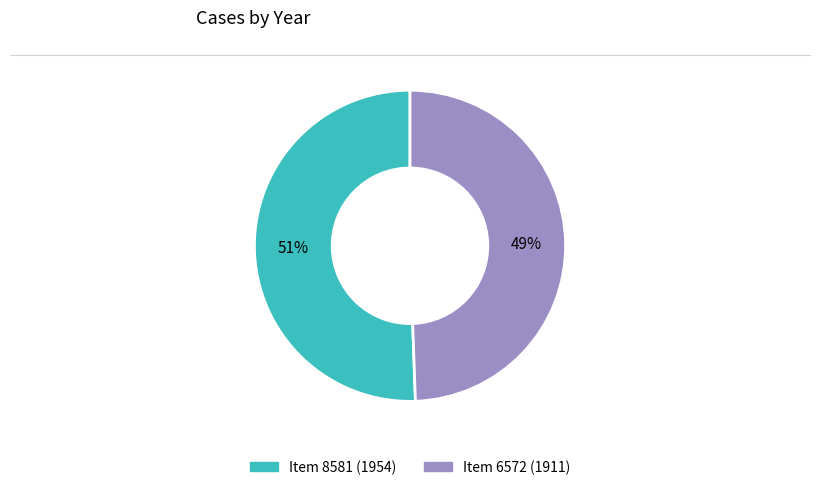

Is Item 8581 (1954) the majority of the pie?

Yes